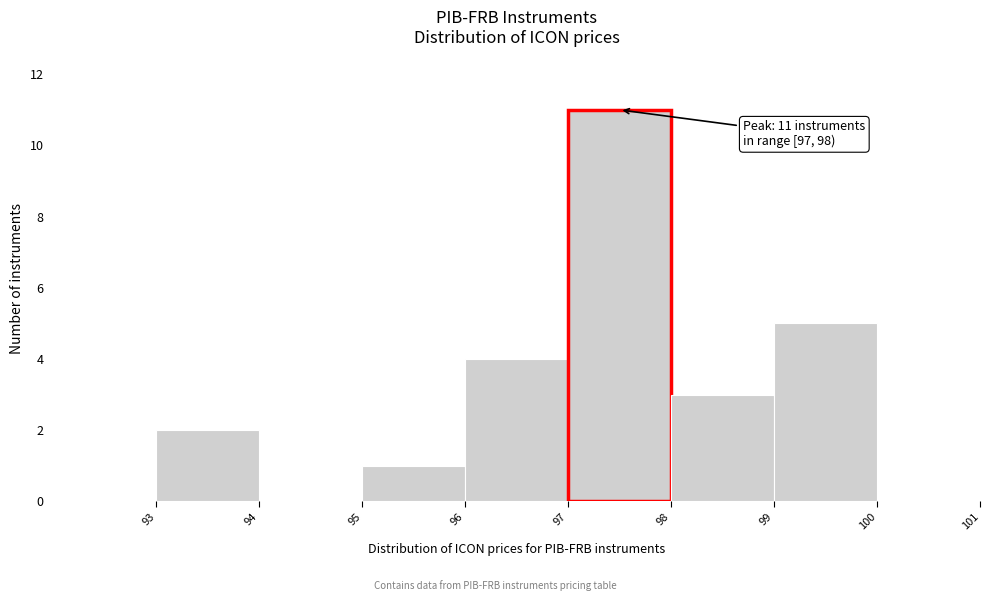

Over which range of the x-axis is the bar tallest?

97 to 98